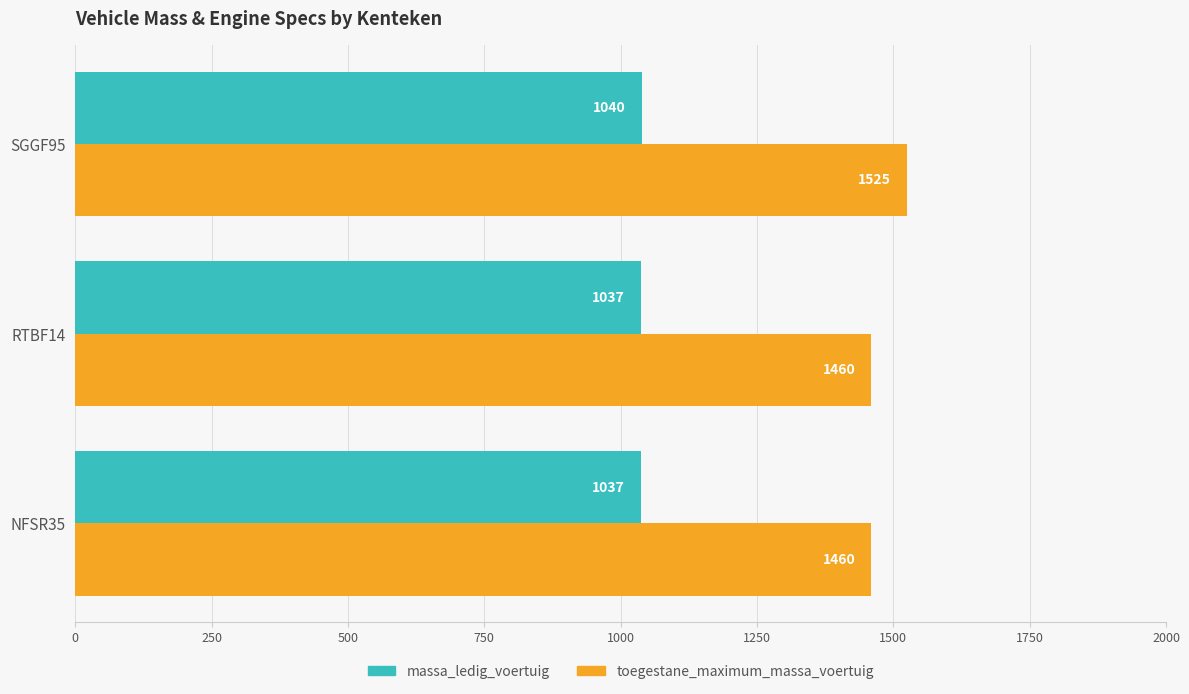

What is the difference between the highest and lowest values at NFSR35?

423